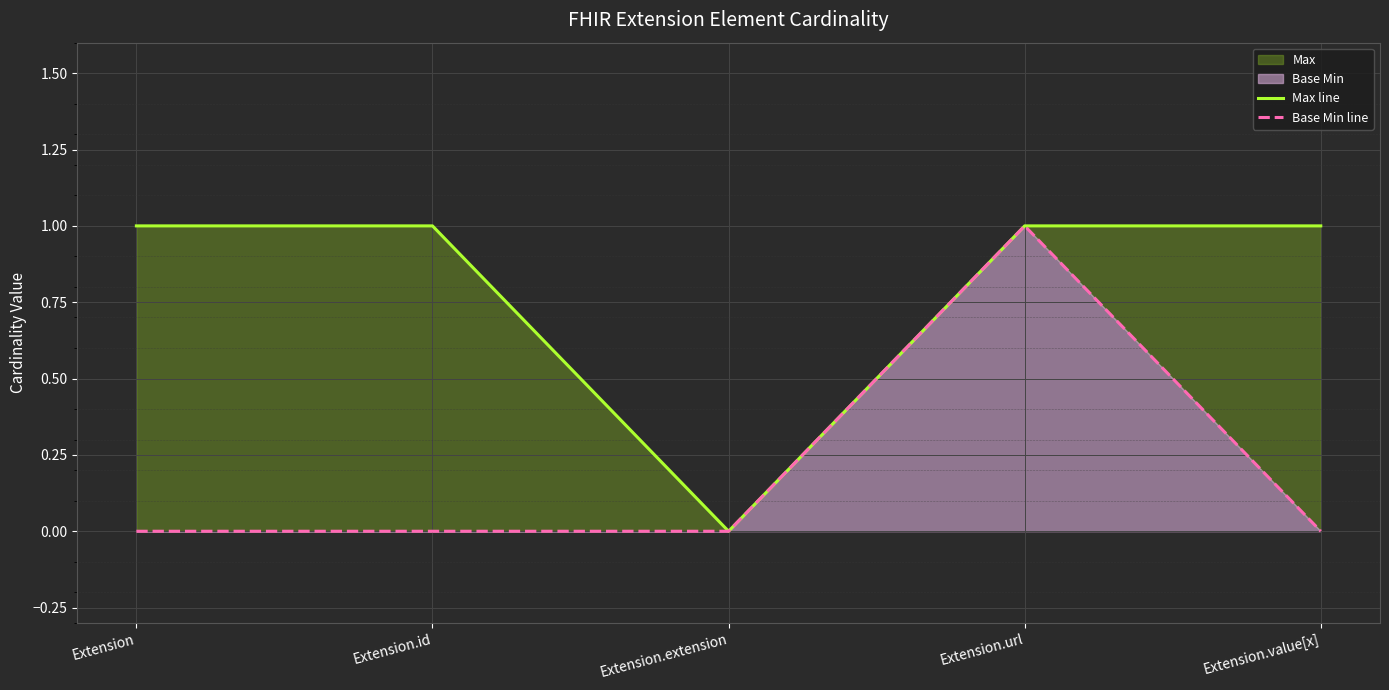

What is the difference between the maximum and minimum values in the Max line series?

1